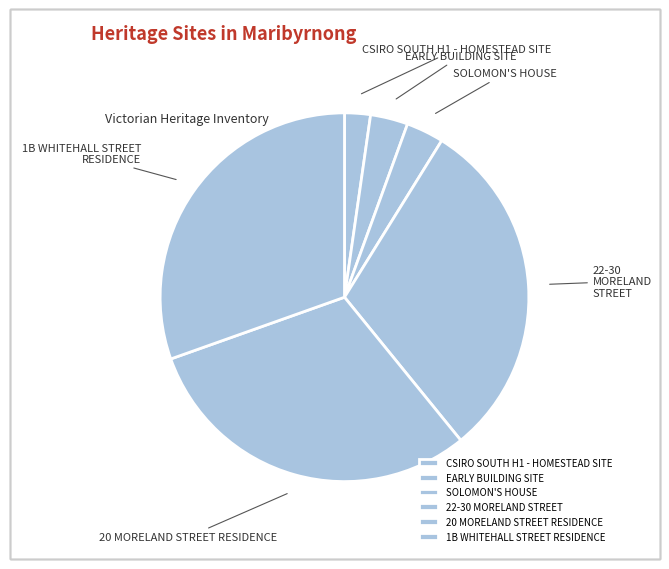

Combined, do CSIRO SOUTH H1 - HOMESTEAD SITE and 22-30 MORELAND STREET account for over 50%?

No